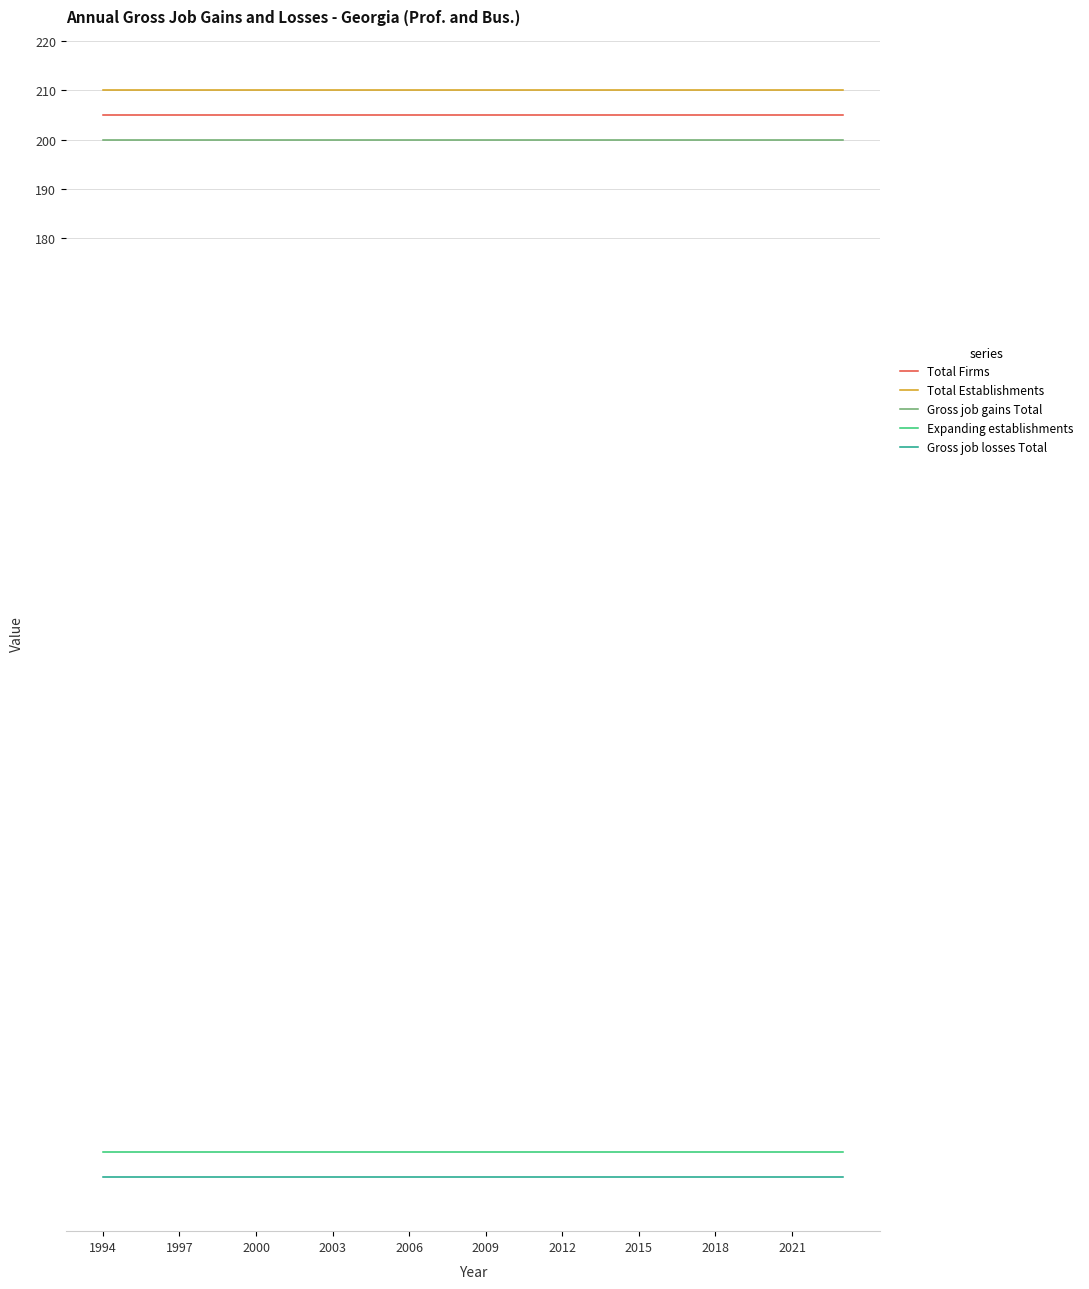

True or false: Gross job gains Total and Gross job losses Total intersect in this chart.

False